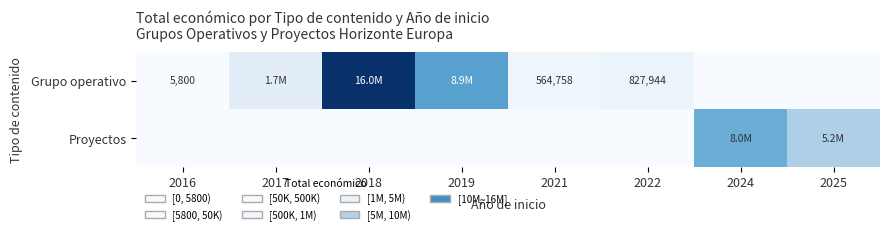

The Grupo operativo series shows 1242 at 2016. True or false?

False